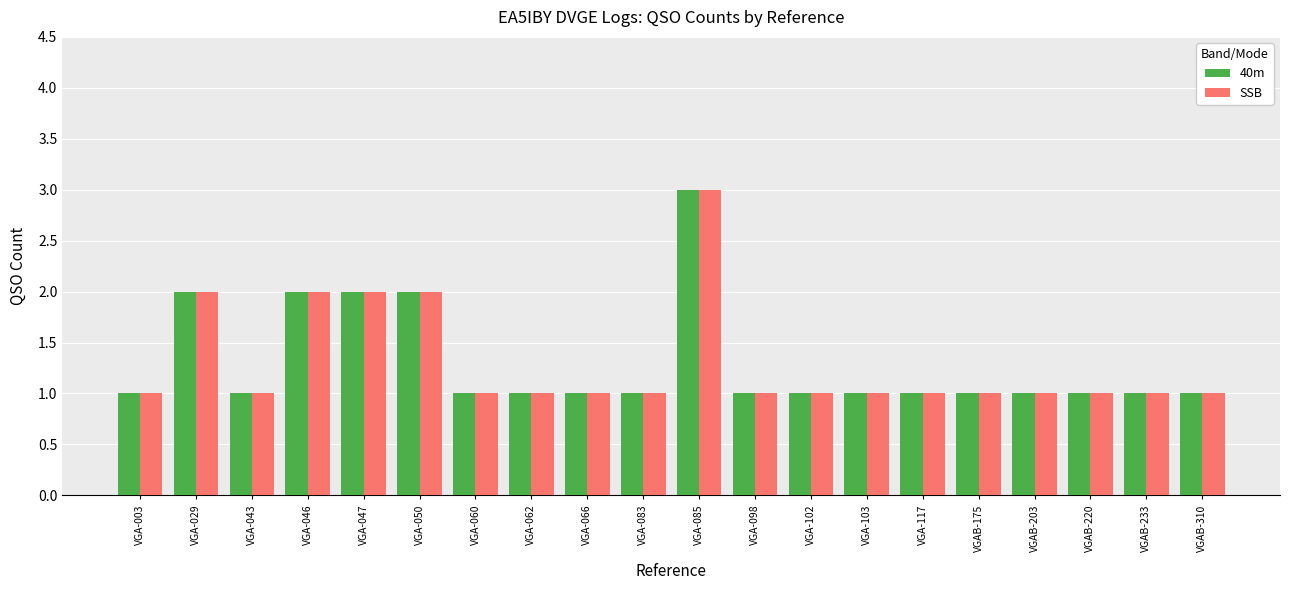

What is the sum of all SSB values?

26